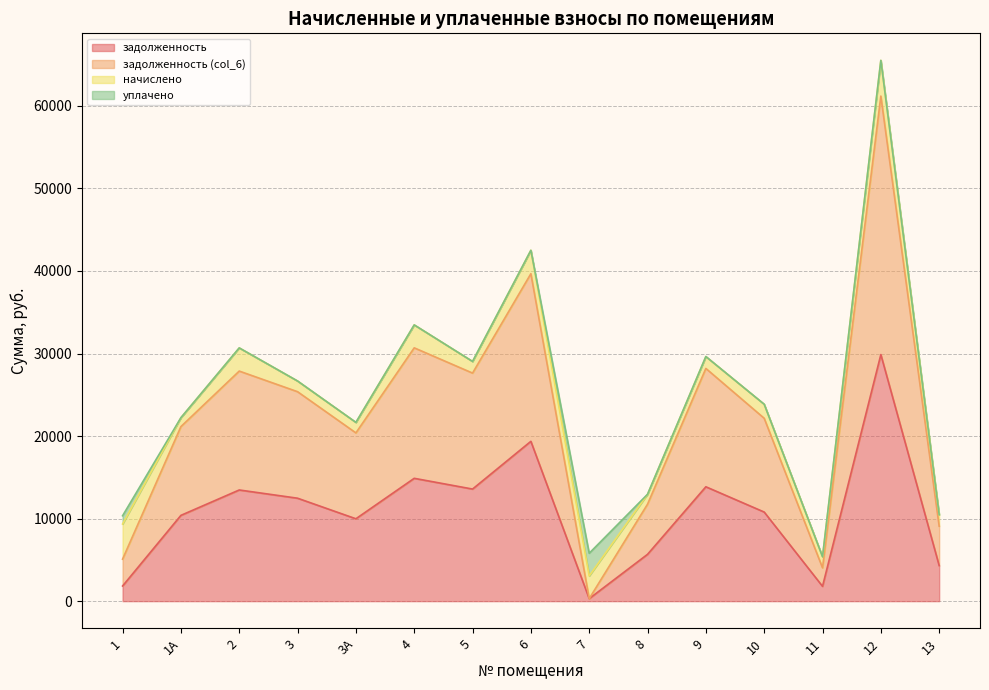

How many values in the задолженность (col_6) series exceed 22156?

8